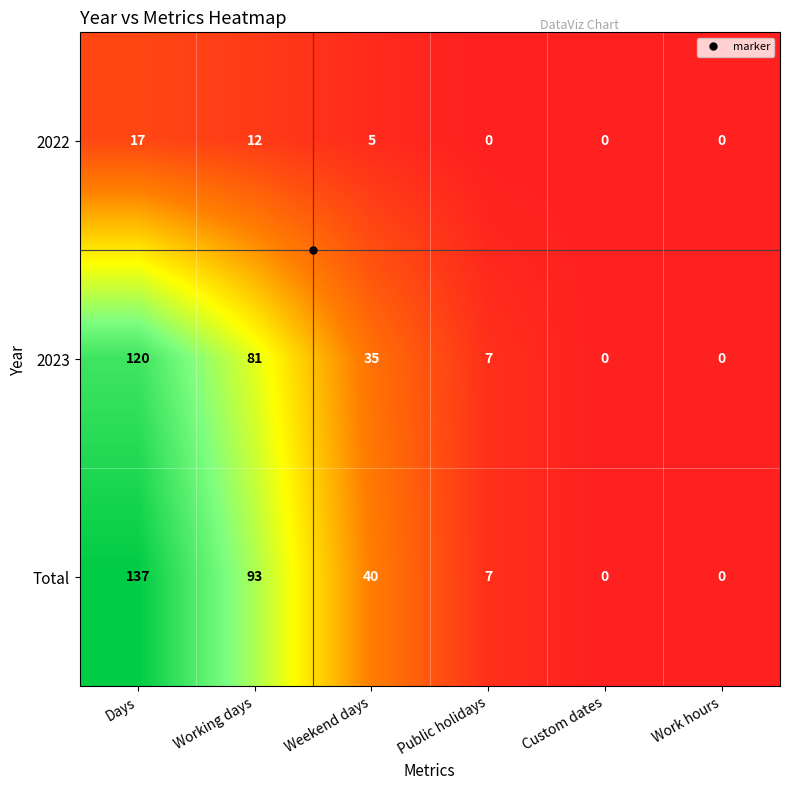

Rank the series at Weekend days from highest to lowest value.

Total, 2023, 2022